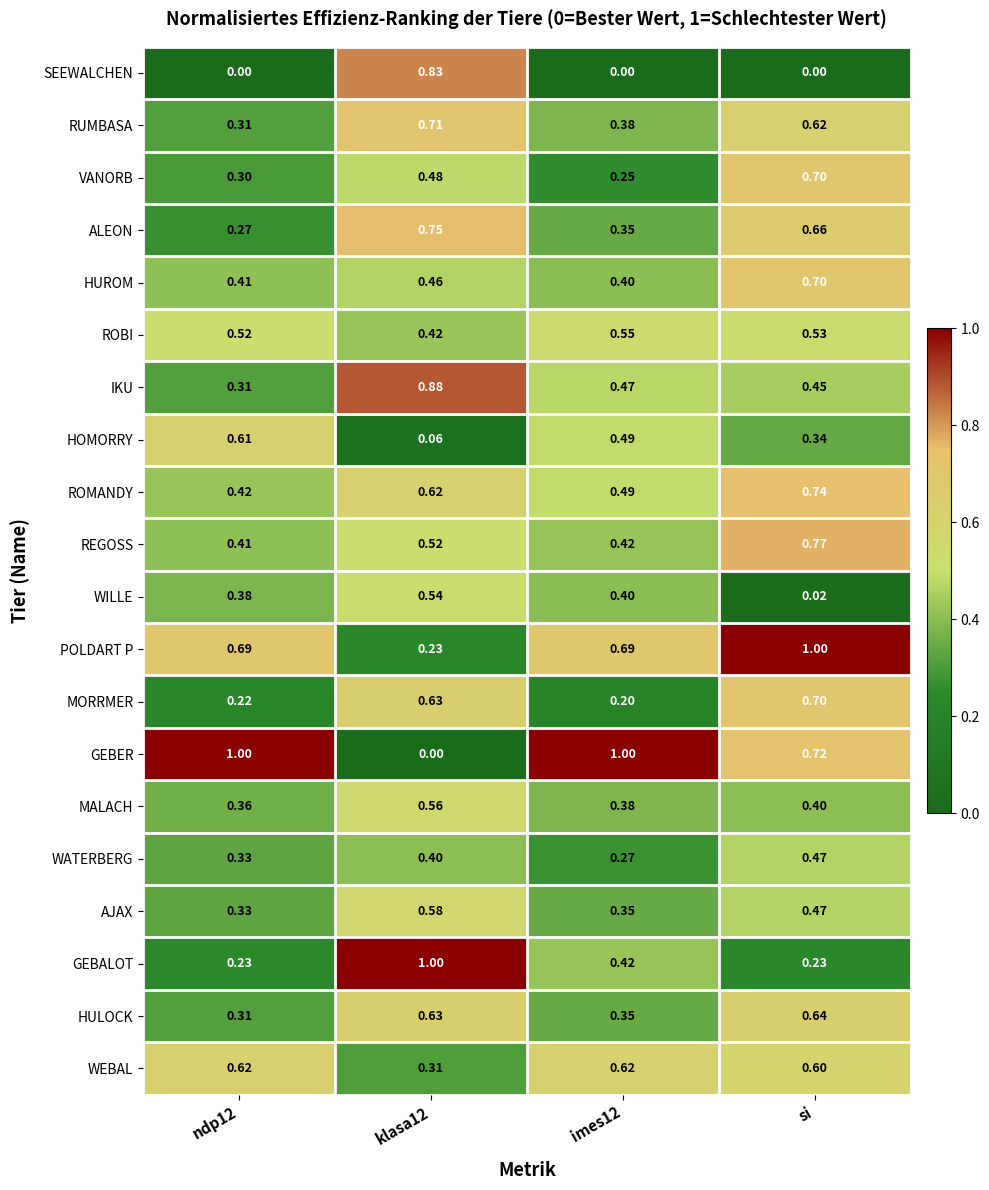

At which category is the sum across all series the highest?

si